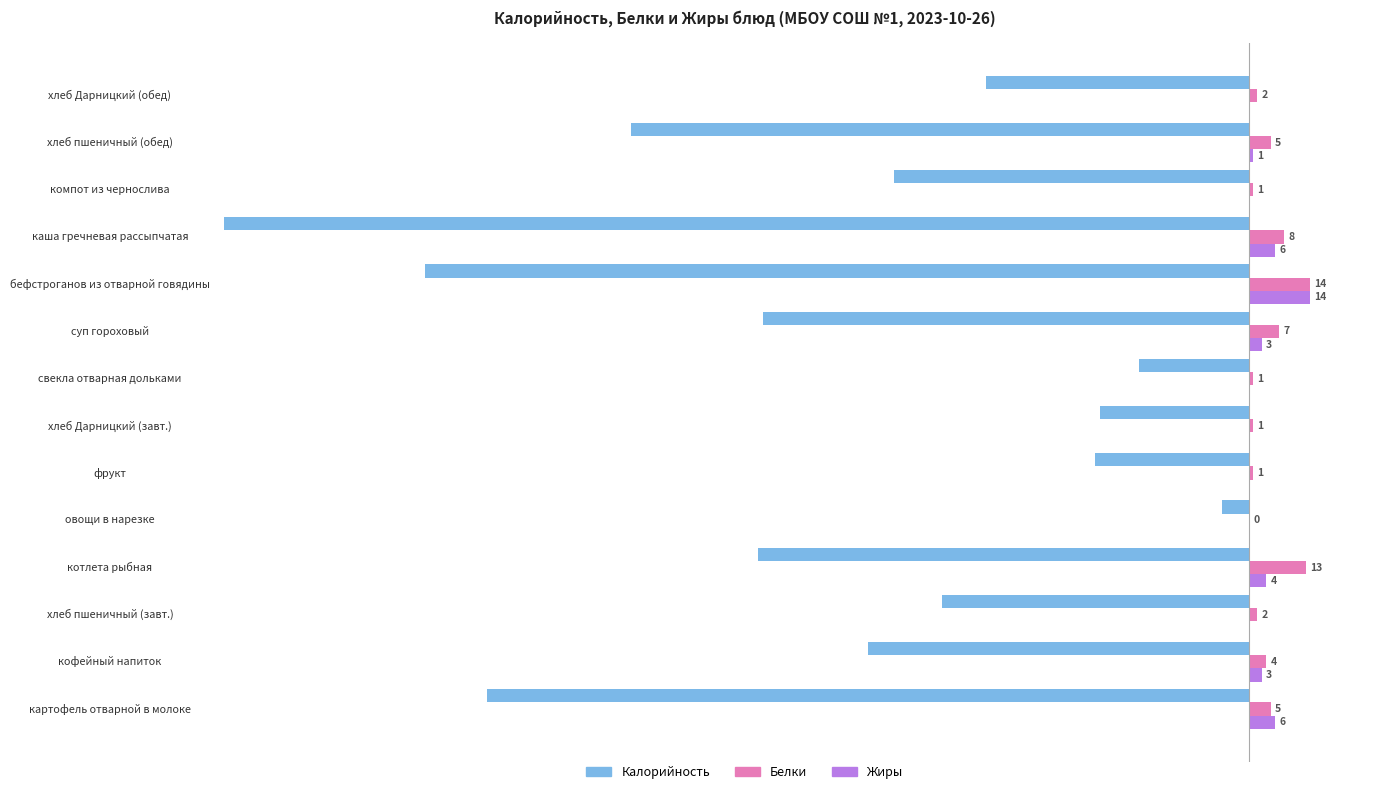

Which series has the largest total across all categories?

Белки